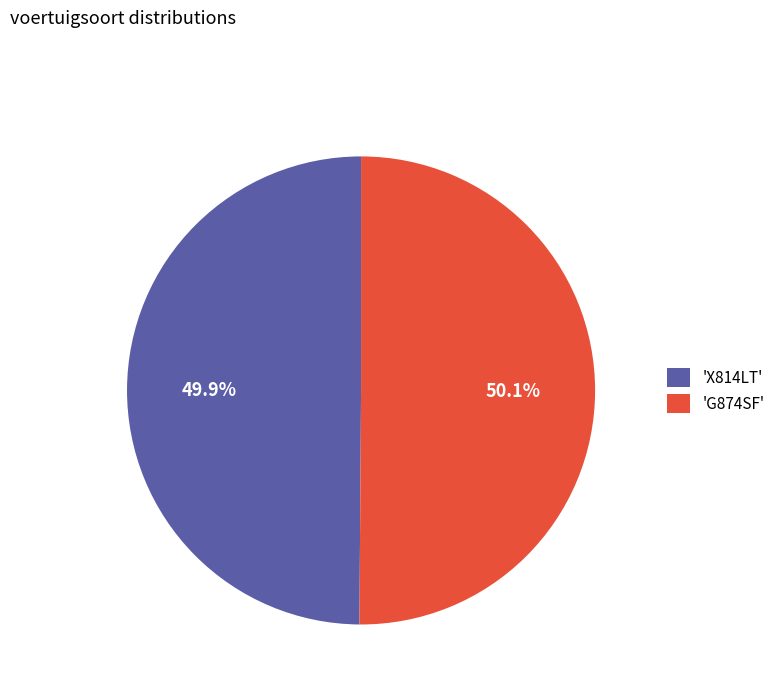

Do 'G874SF' and 'X814LT' together represent more than half of the pie?

Yes